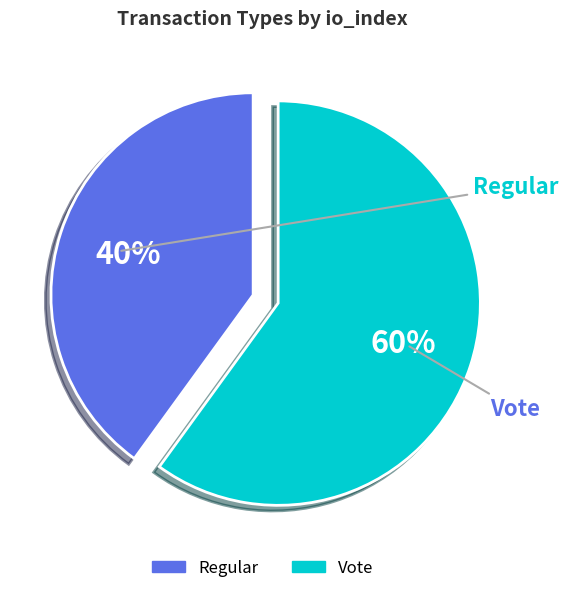

Which category has the biggest portion of the pie?

Vote